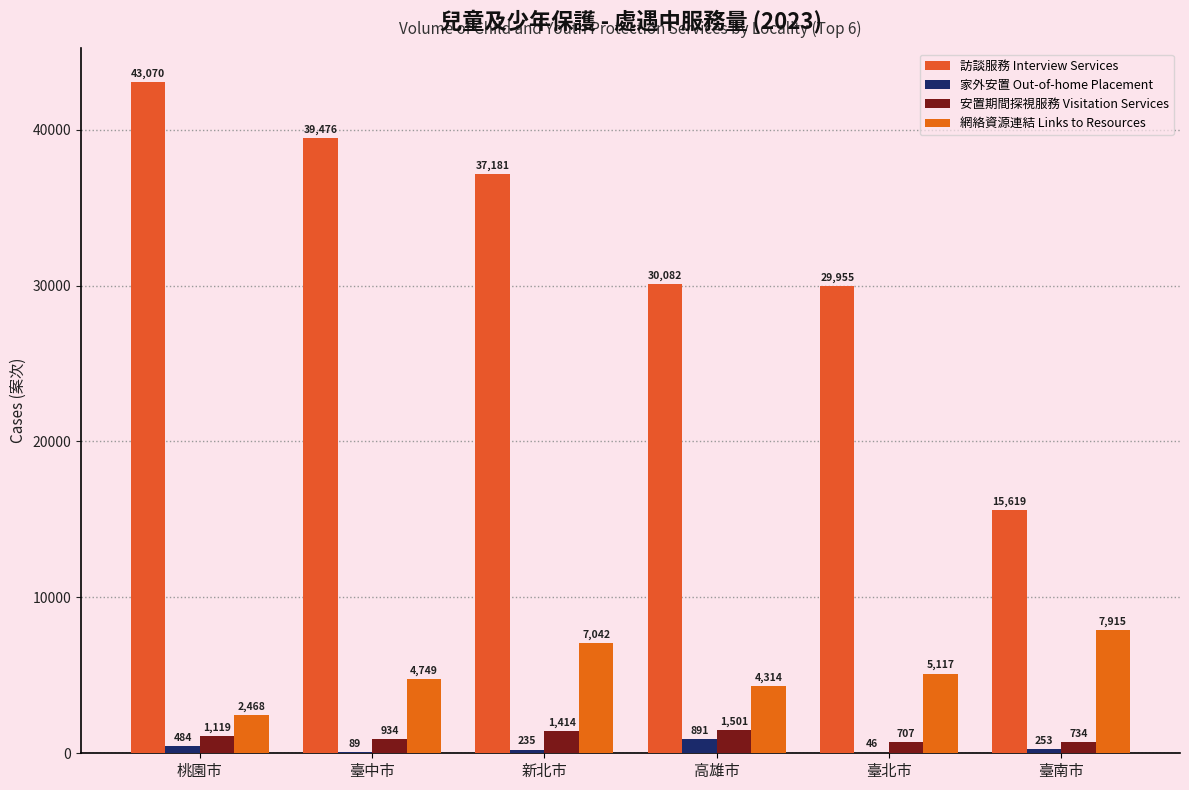

Which series has the largest range (max minus min)?

訪談服務 Interview Services